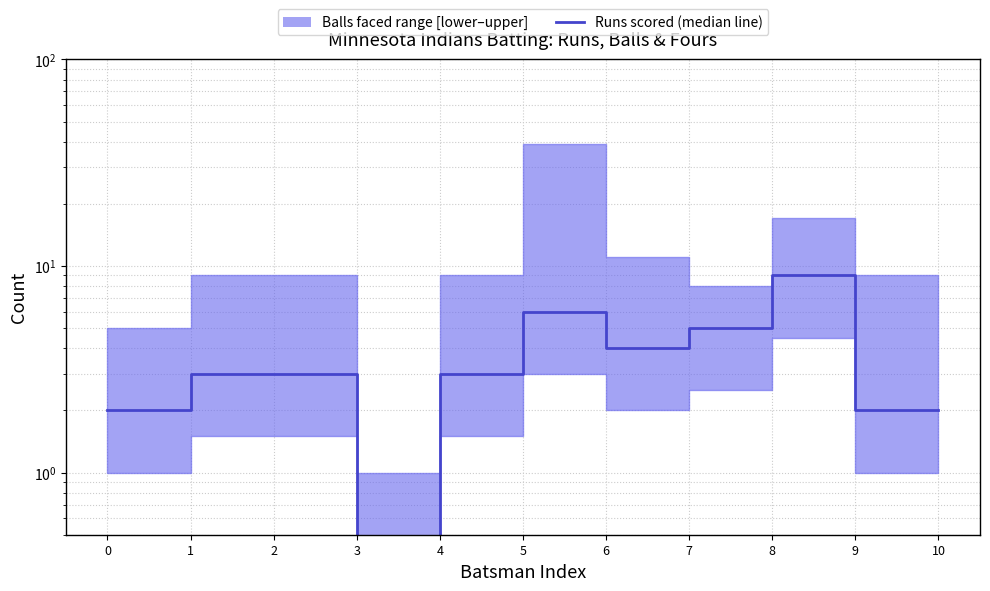

How many points are higher than both their immediate neighbors (excluding endpoints)?

2